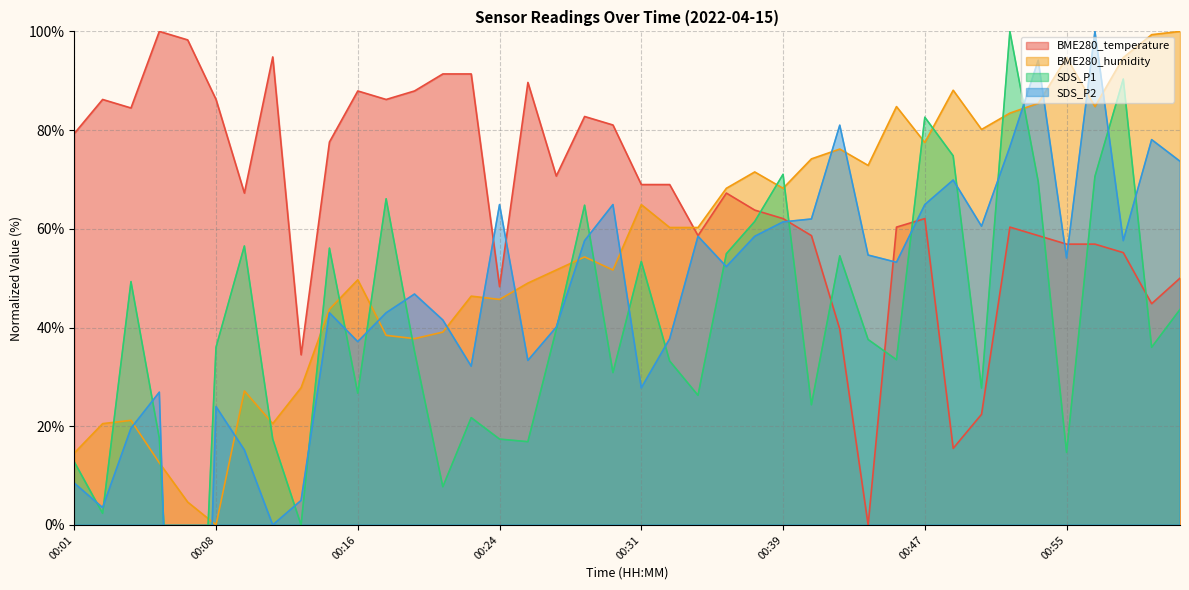

How many lines are shown in the chart?

4